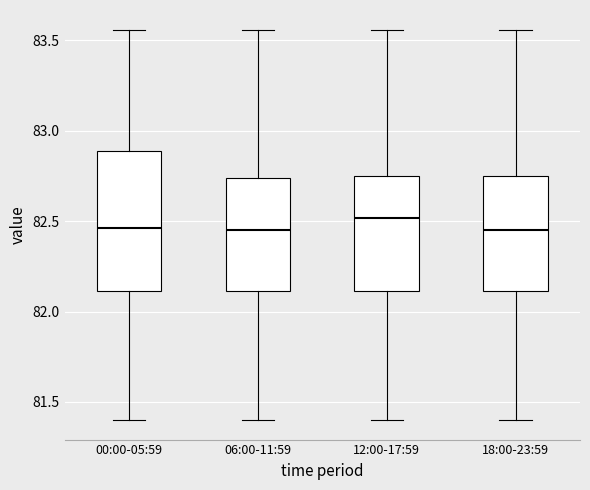

Which box has the highest median line?

12:00-17:59